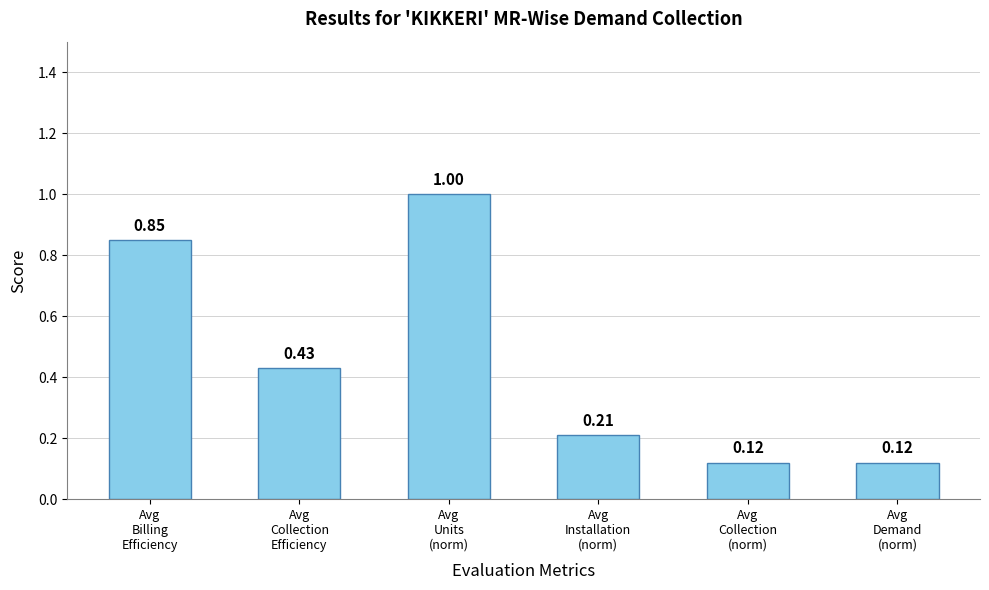

How many values are between 0 and 1?

6